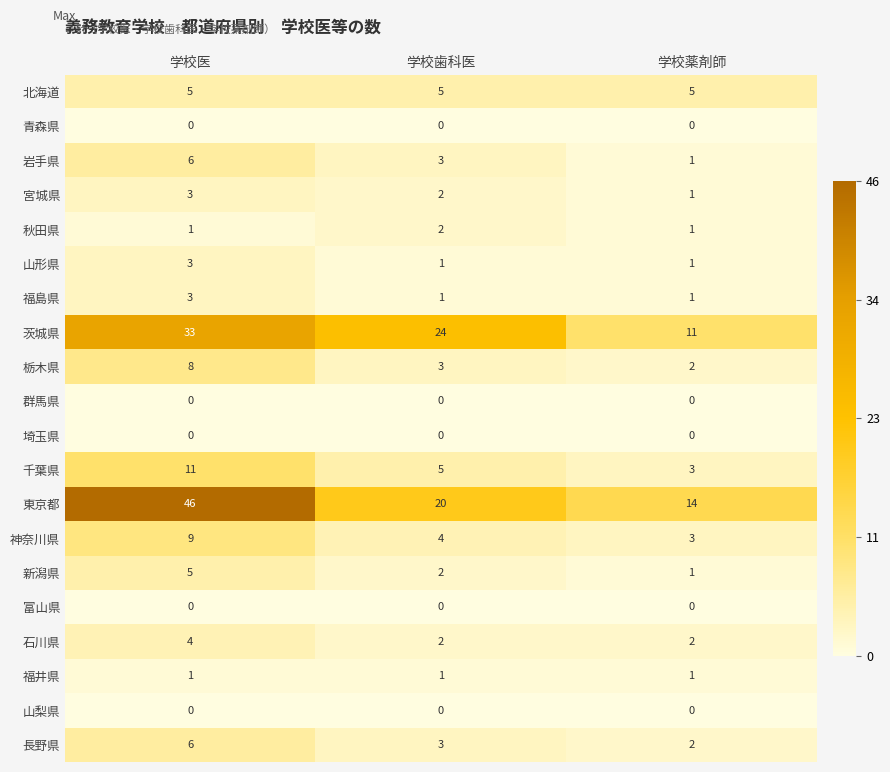

Is it true that 山形県 equals 4 at 学校医?

False